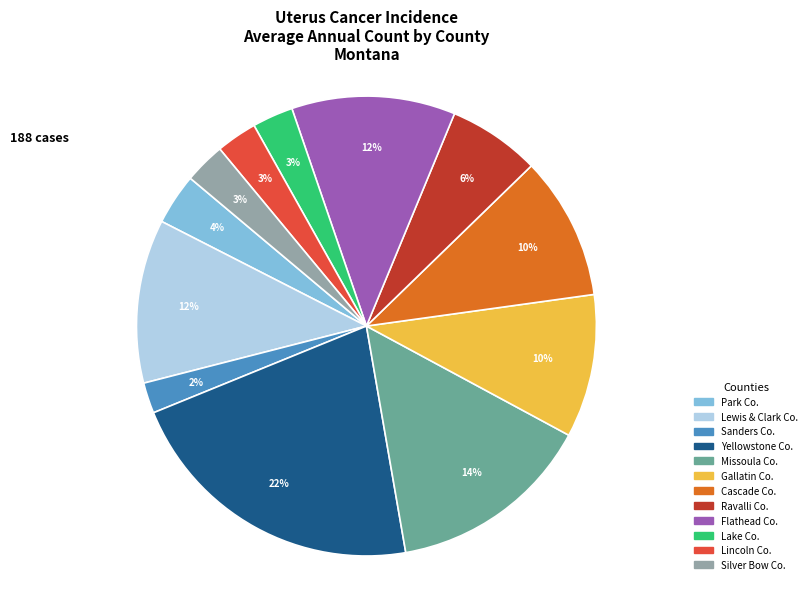

To the nearest percent, what is the average slice percentage?

8%